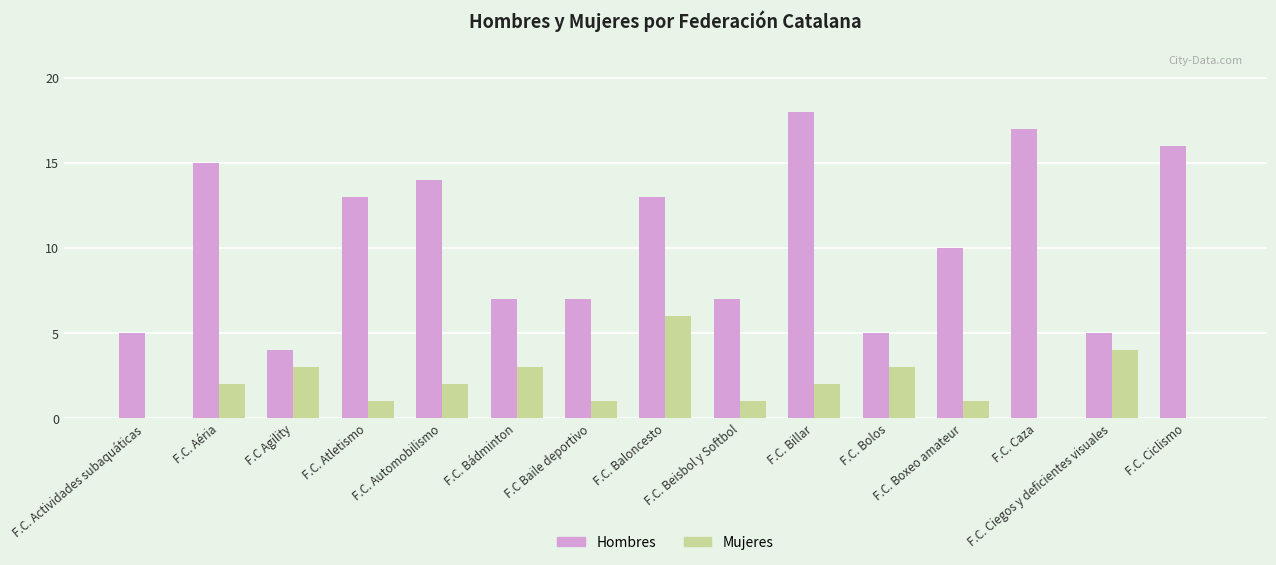

What are all the series names shown in the legend?

Hombres, Mujeres